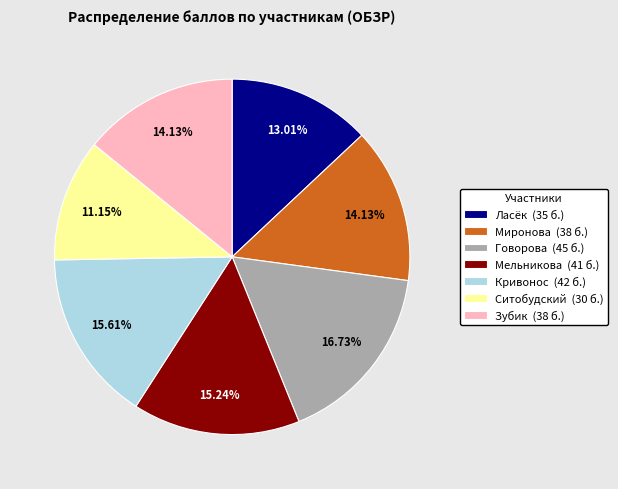

Count the number of slices in the pie.

7